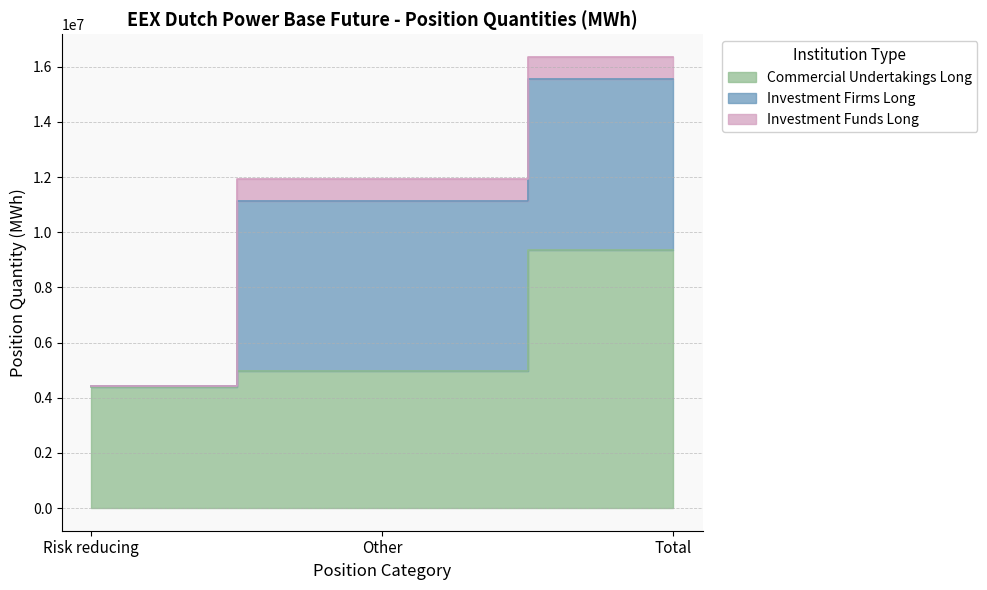

How many data points in Investment Funds Long are less than 793980?

1